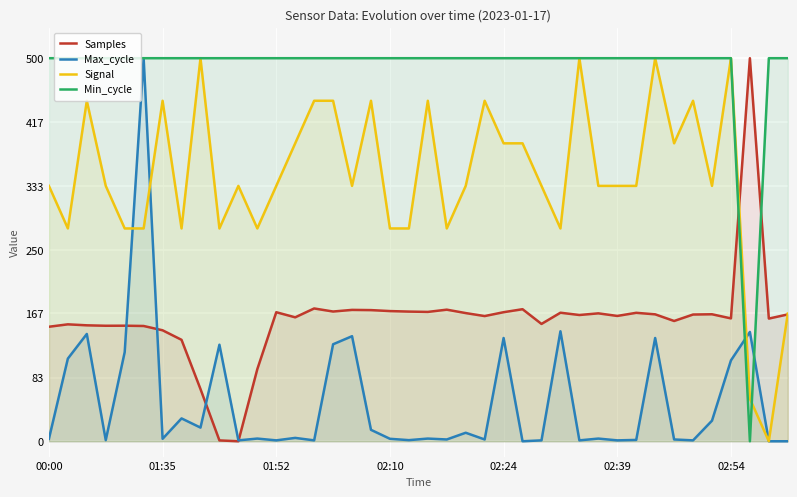

What is the total value across all series at 01:52?

1002.9